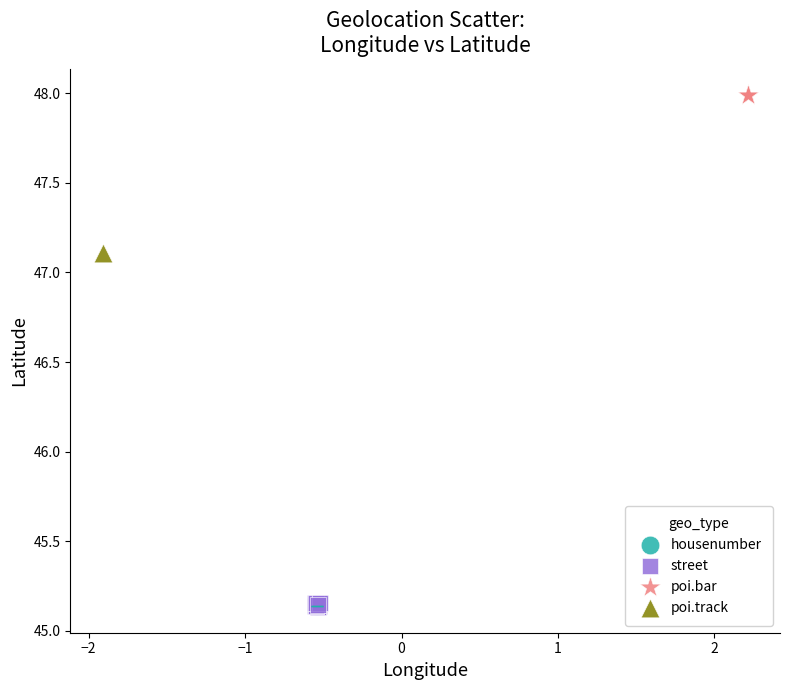

What are all the series names shown in the legend?

housenumber, street, poi.bar, poi.track